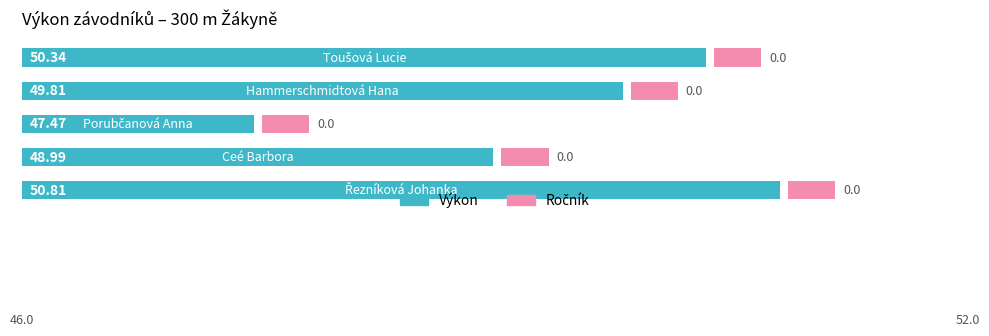

Rank the series by their maximum value, from highest to lowest.

Výkon, Ročník